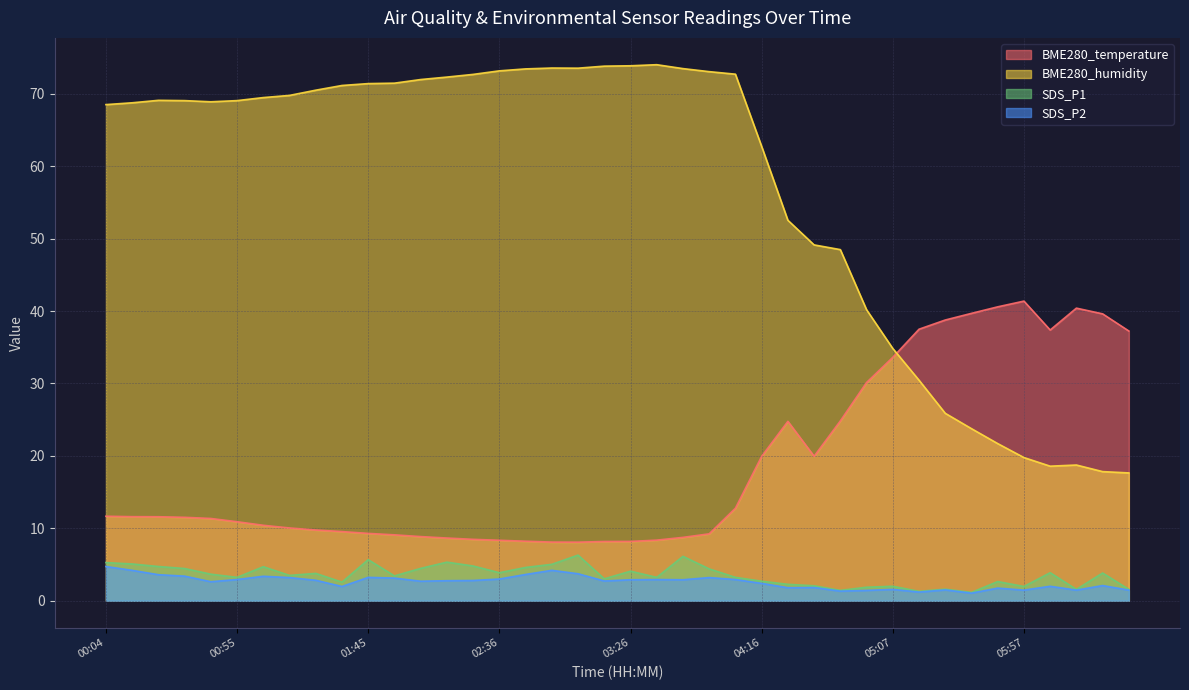

How many values in the SDS_P1 series exceed 3?

26